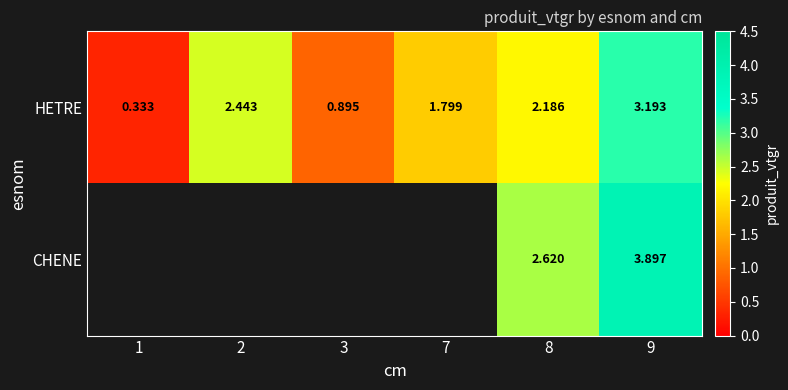

Where does the HETRE series first go above 2?

2